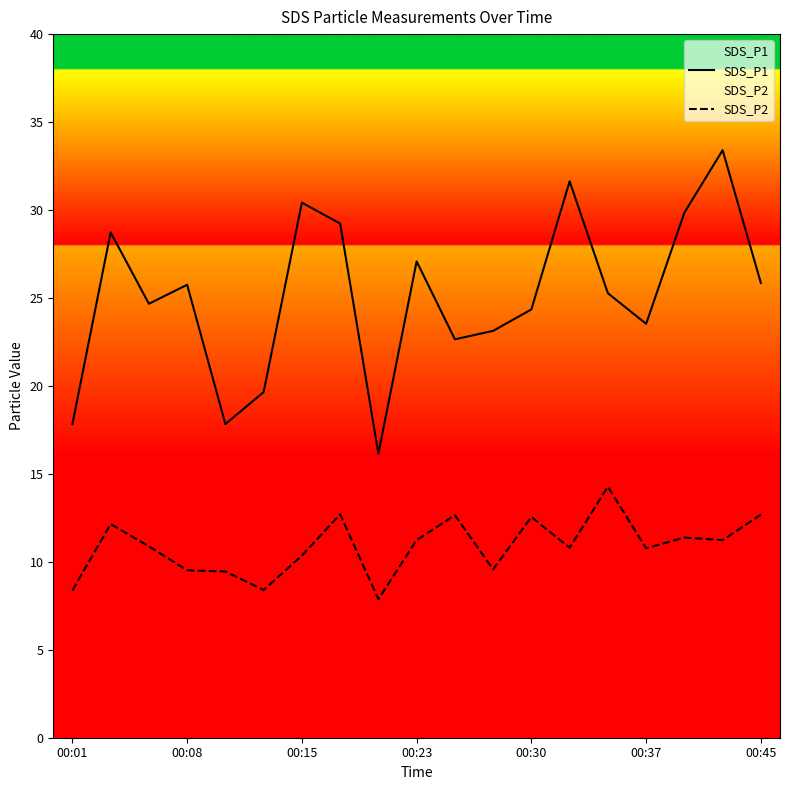

In SDS_P1, how many points are lower than both neighbors (excluding endpoints)?

5